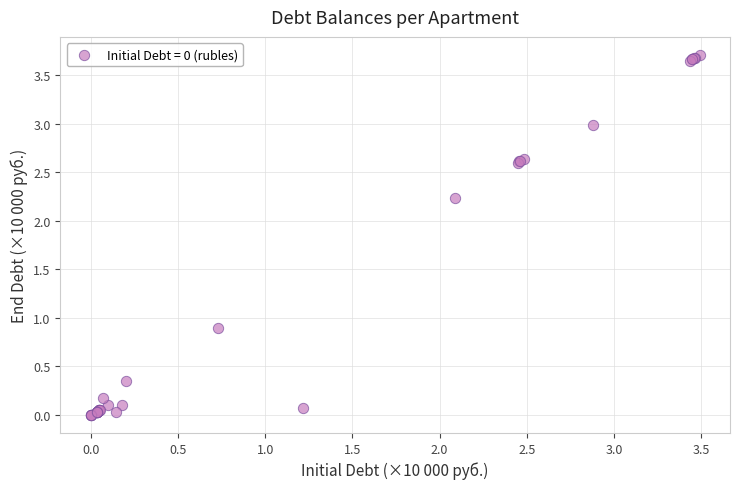

What Y value in the scatter plot is closest to 1?

0.9